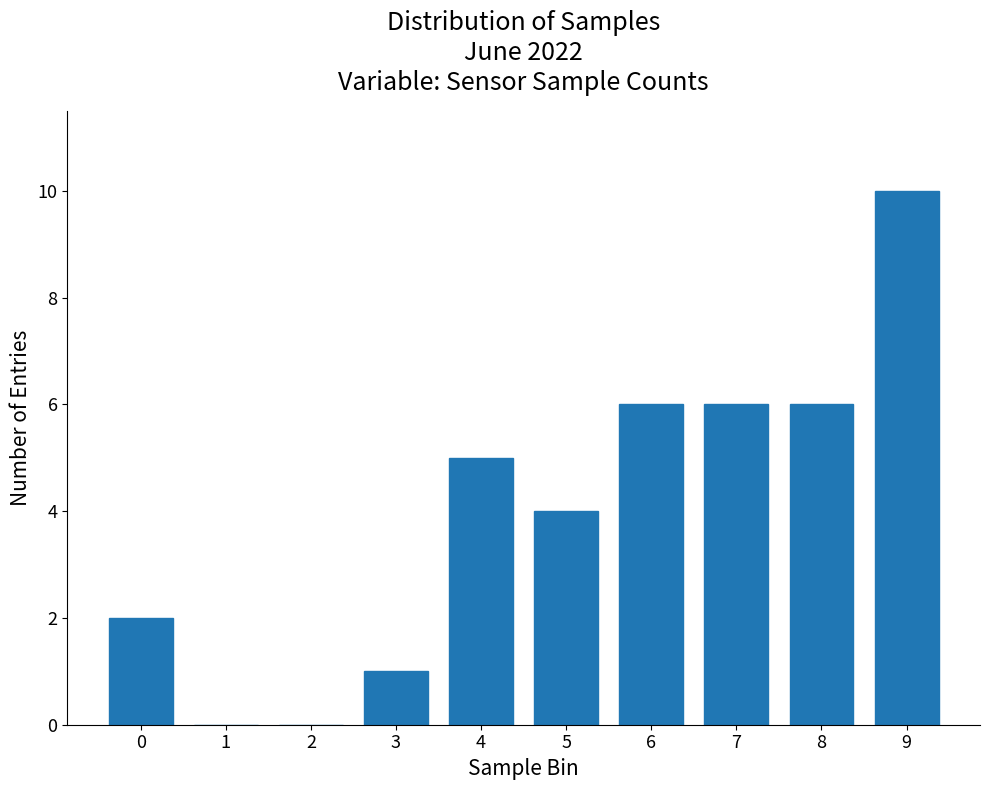

Reading right to left, what are all the values shown in this chart?

9=10	8=6	7=6	6=6	5=4	4=5	3=1	2=0	1=0	0=2